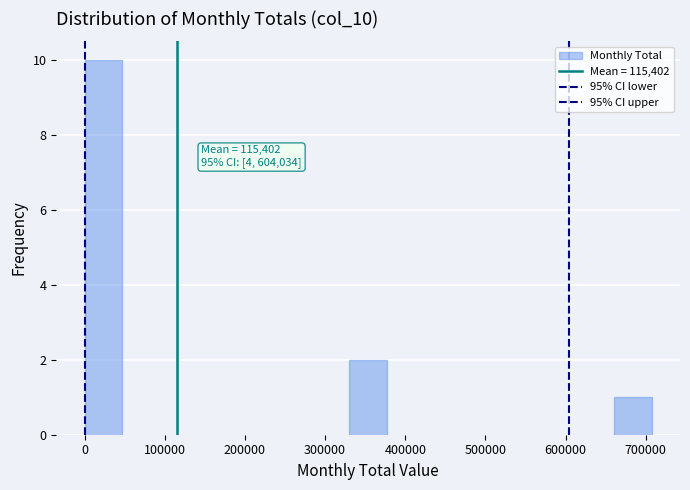

Which range on the x-axis has the tallest bar?

0 to 50000